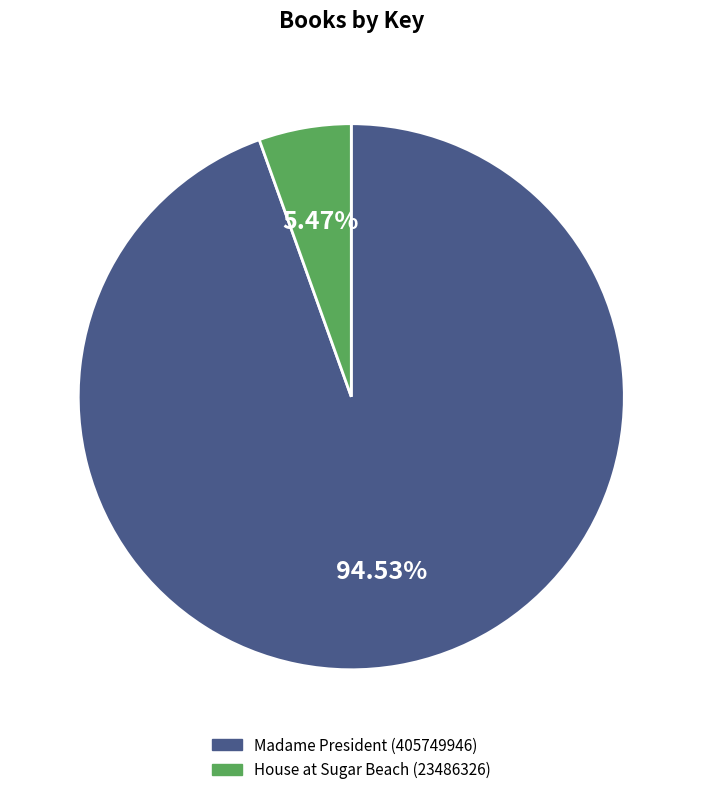

To the nearest percent, what is the combined percentage of Madame President (405749946) and House at Sugar Beach (23486326)?

100%